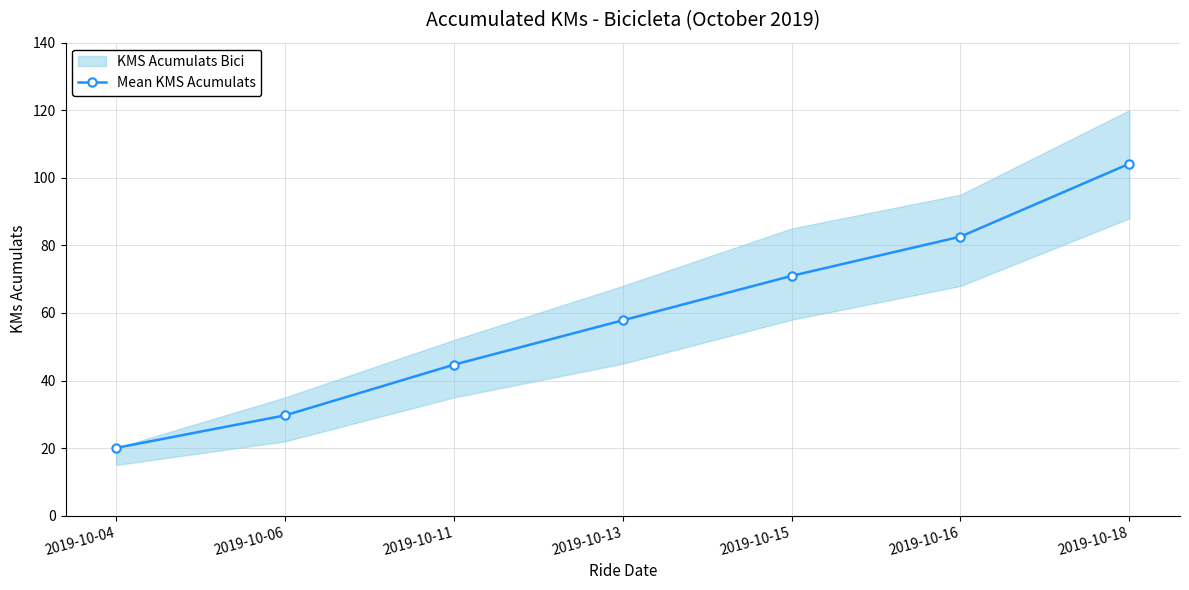

Between 2019-10-15 and 2019-10-18, which is larger?

2019-10-18